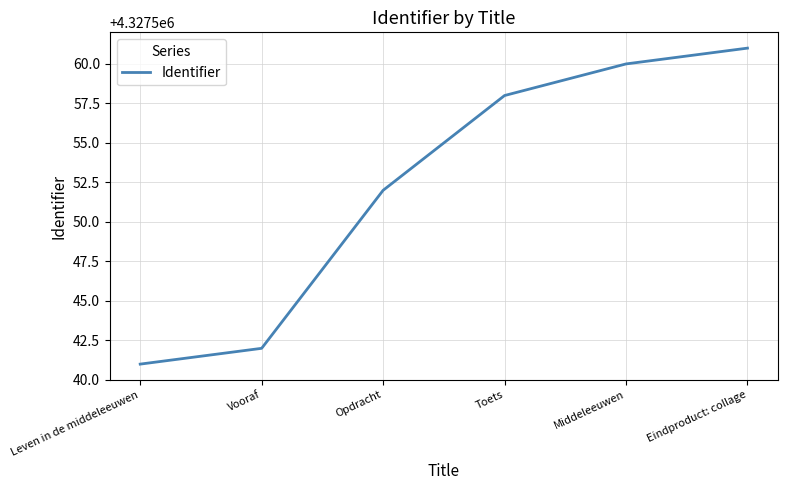

What is the change in value from Toets to Middeleeuwen?

+2